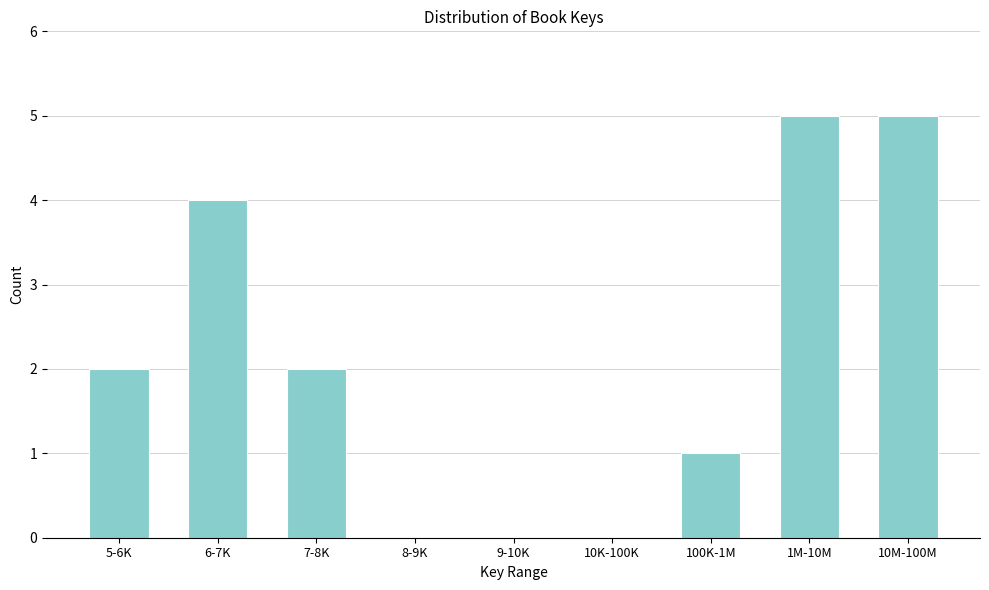

Reading right to left, list all the values displayed in this chart.

10M-100M=5	1M-10M=5	100K-1M=1	10K-100K=0	9-10K=0	8-9K=0	7-8K=2	6-7K=4	5-6K=2